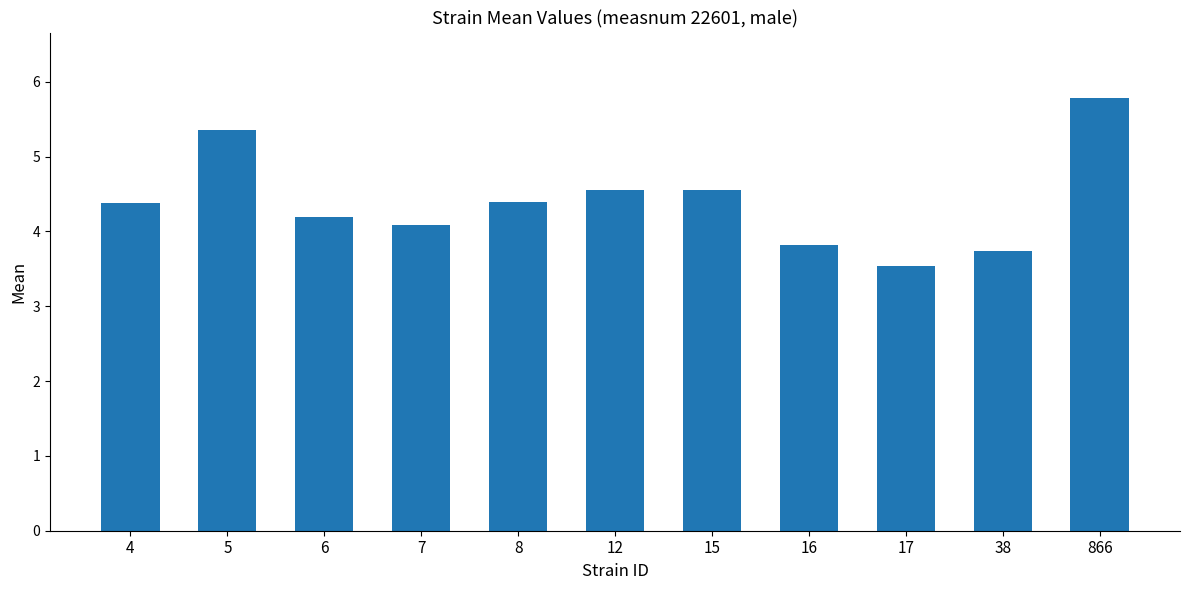

What is the minimum value shown in the chart?

3.5